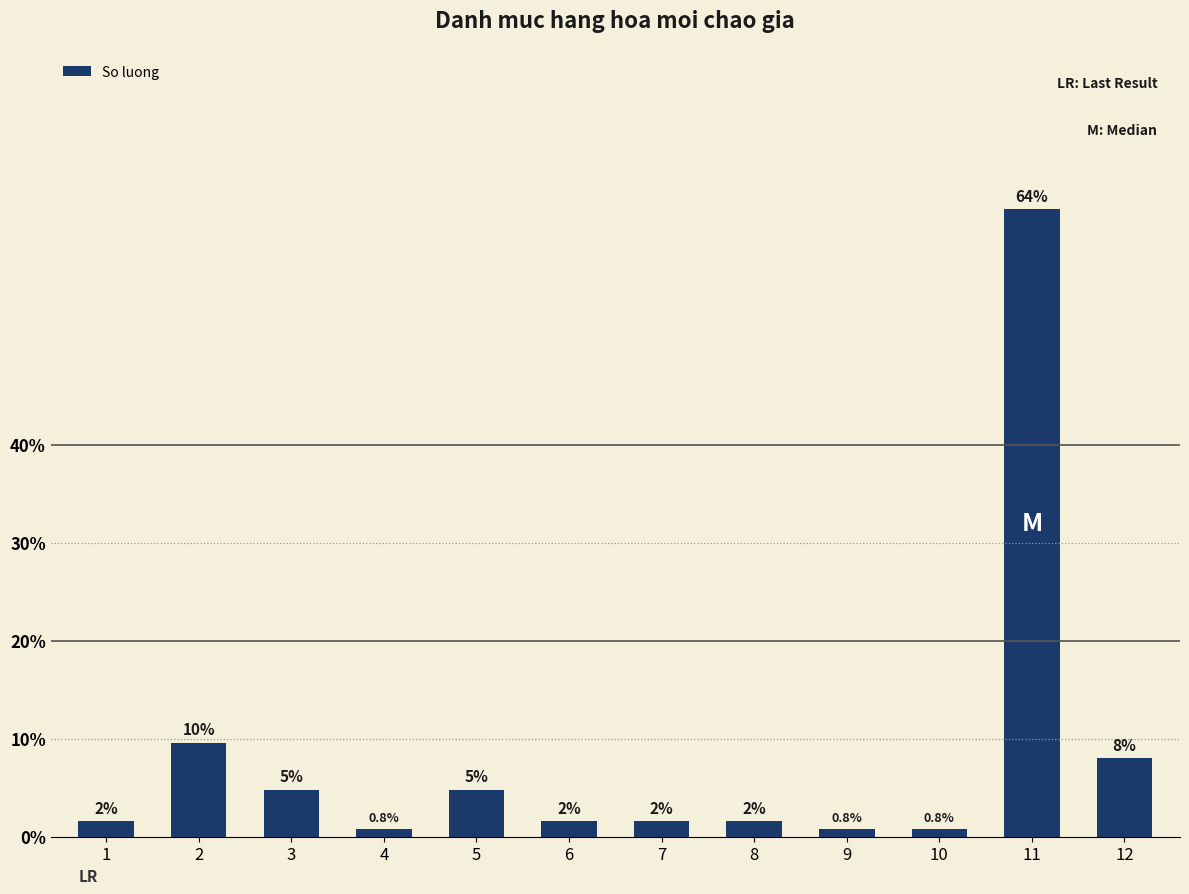

Does the chart contain any negative values?

No